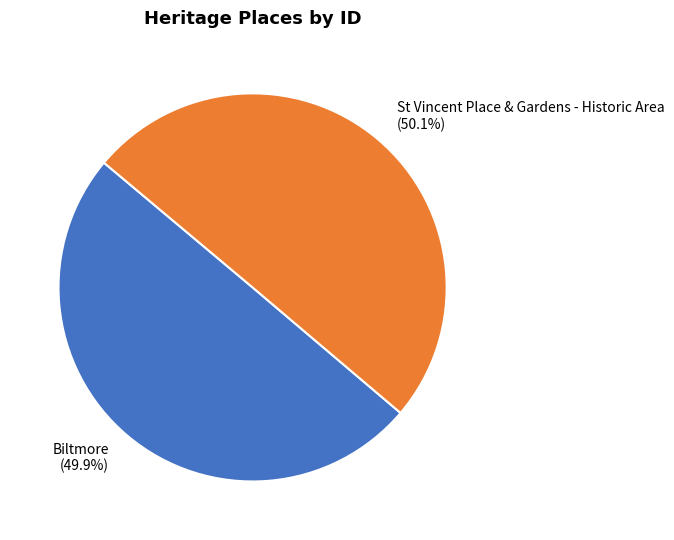

How many segments does this pie chart have?

2